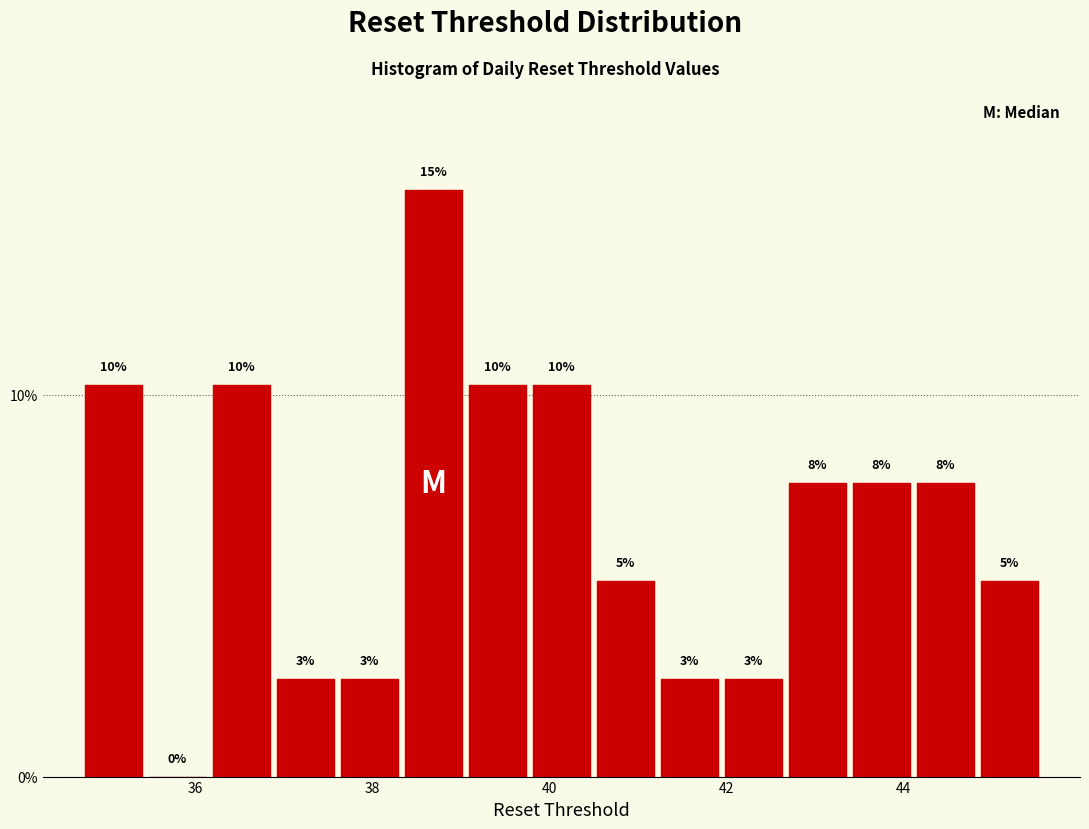

Read against the x-axis, roughly where is the centre of the tallest bar?

38.6